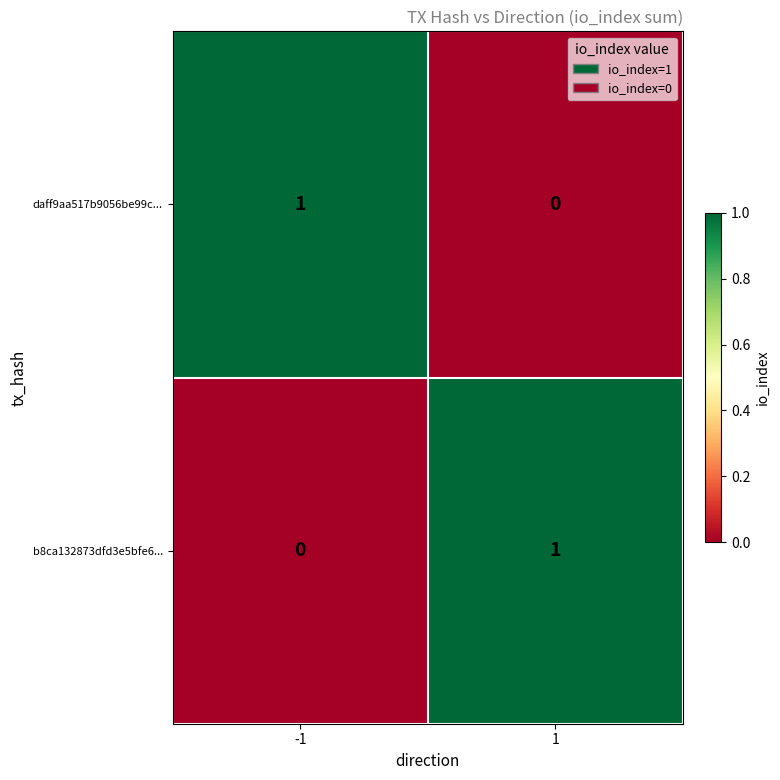

Is it true that daff9aa517b9056be99c... equals 0 at 1?

True